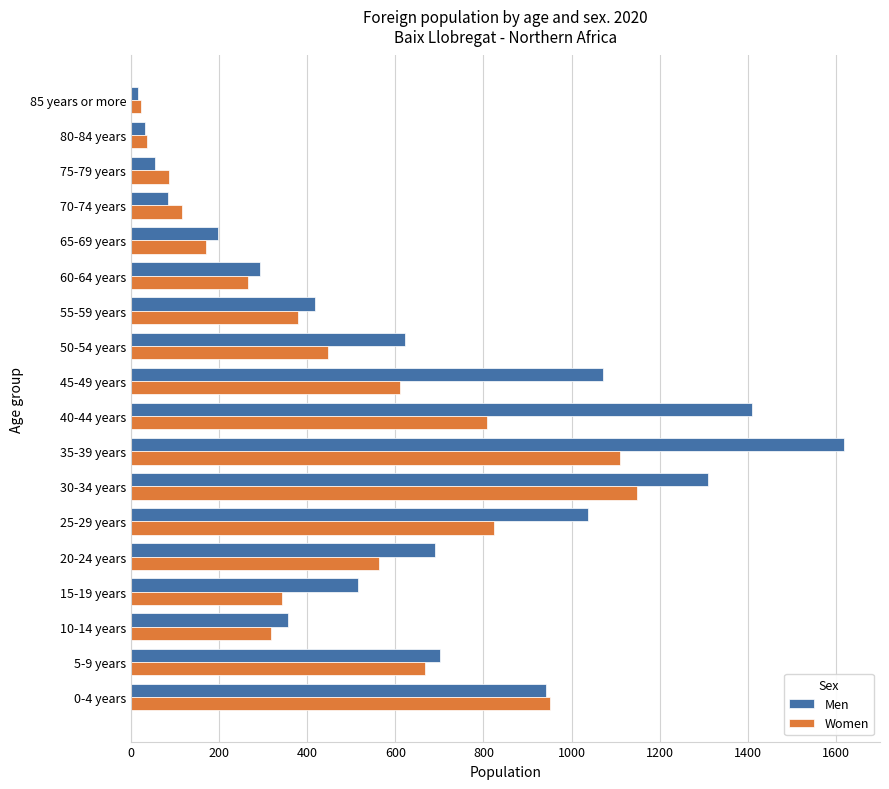

List the series in order of their overall mean, highest first.

Men, Women